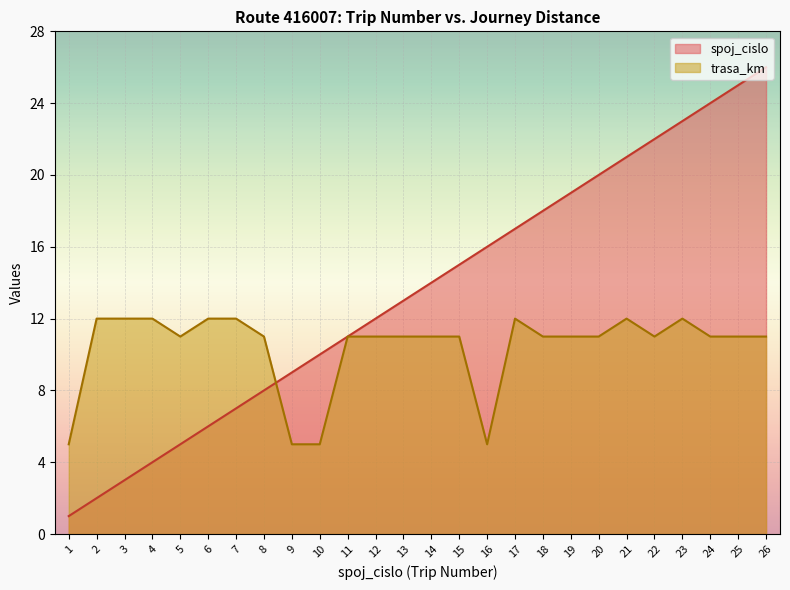

At which label does spoj_cislo first exceed 14?

15